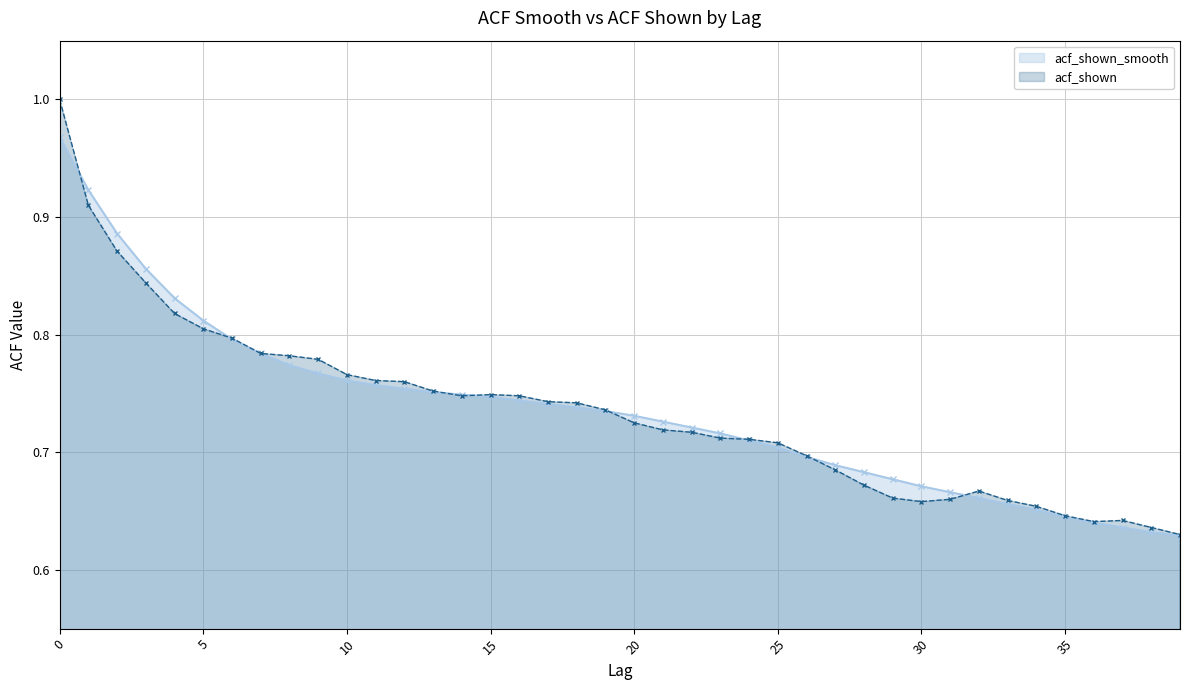

List the series in order of their peak value, highest first.

acf_shown, acf_shown_smooth